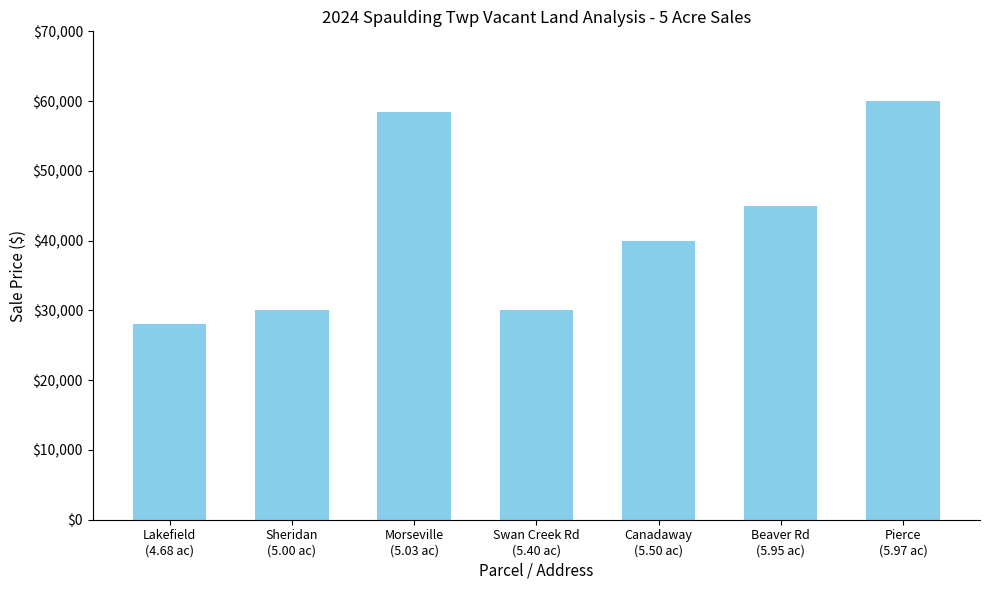

What is the change in value from Lakefield
(4.68 ac) to Swan Creek Rd
(5.40 ac)?

+2000